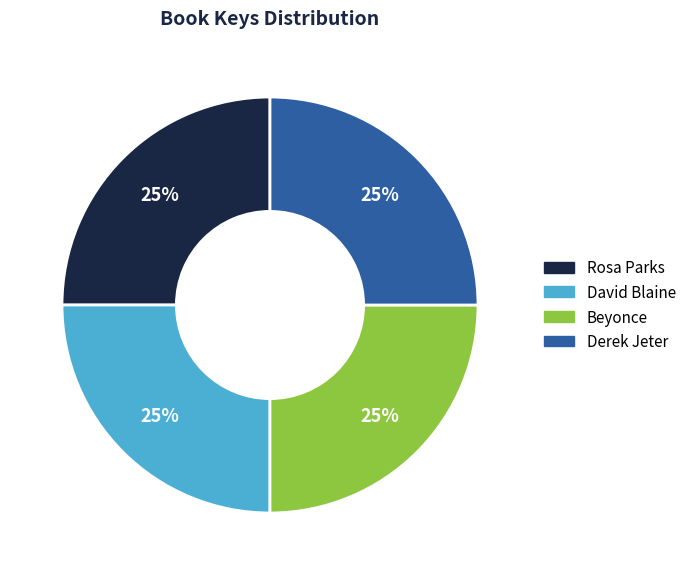

Does any single category account for the majority?

No